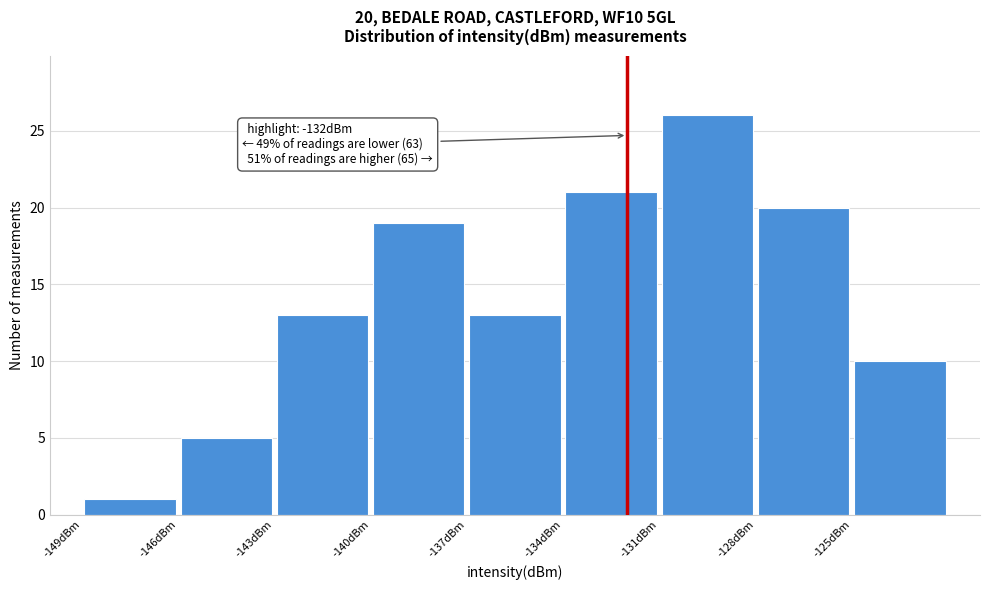

Which range on the x-axis has the tallest bar?

-131 to -128